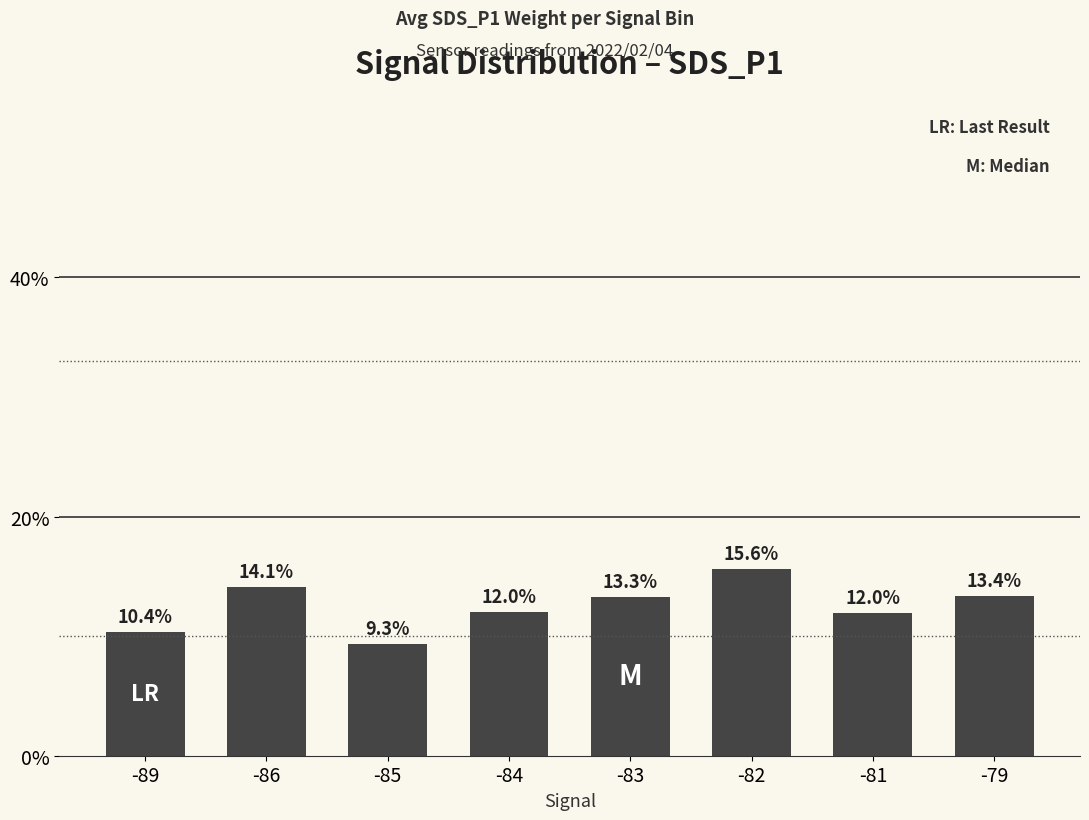

Is it true that the value at -85 is 13.1?

False